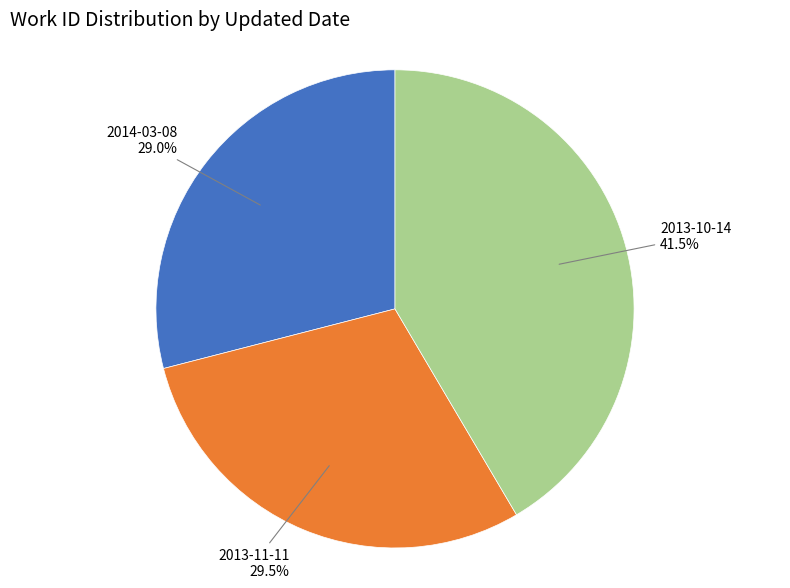

Does any single category account for the majority?

No